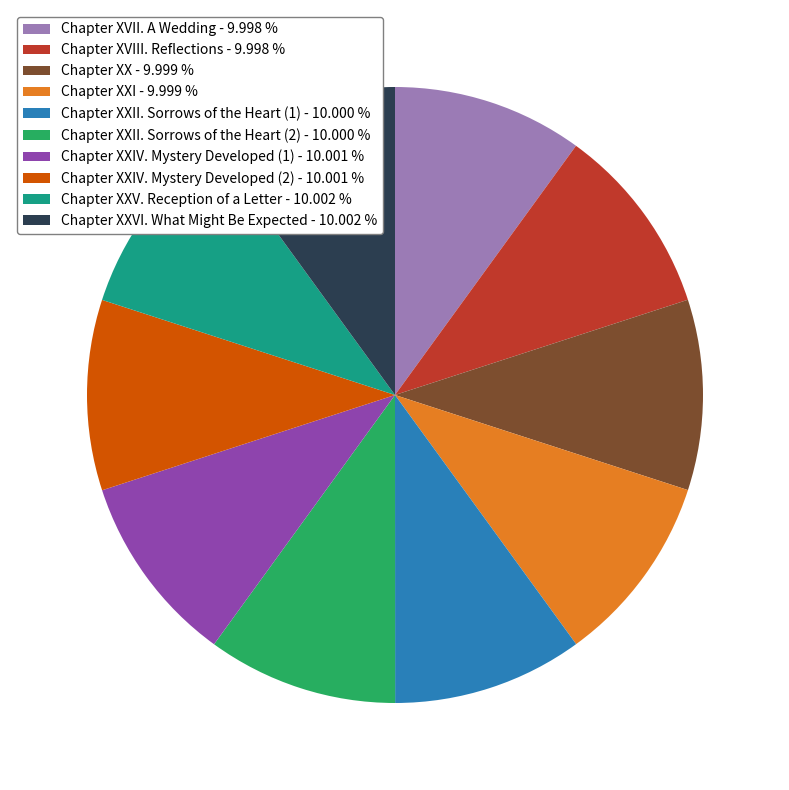

Count the number of slices in the pie.

10